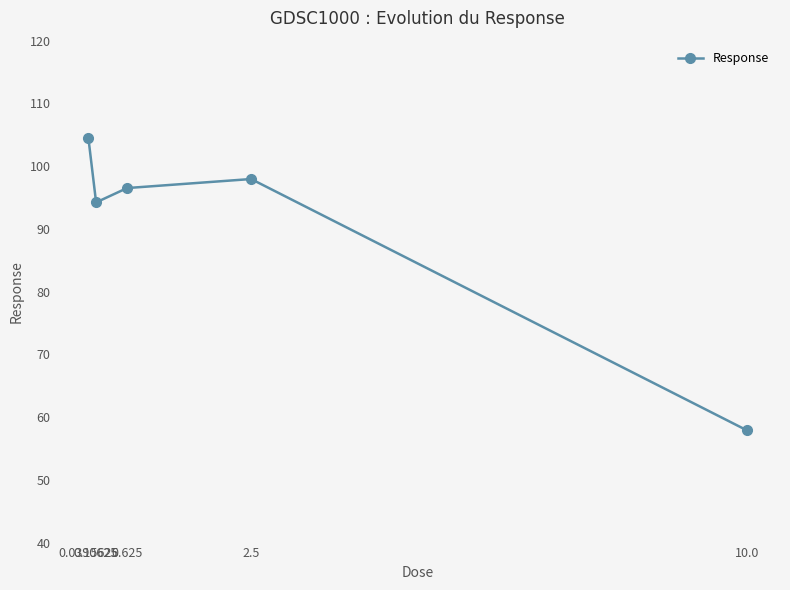

How many categories are shown in the chart?

5